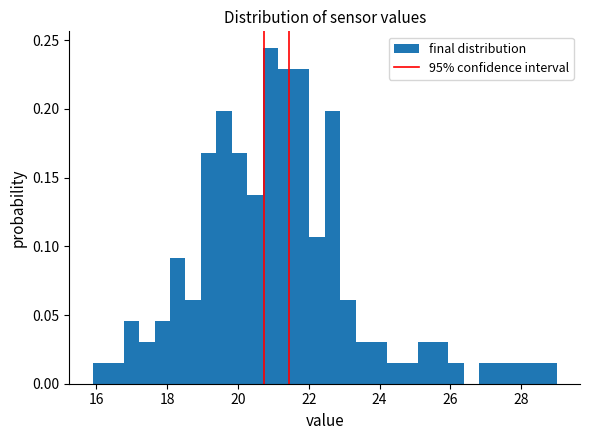

Around what value on the x-axis is the tallest bar? Give the approximate position of its centre, as read against the axis.

21.0